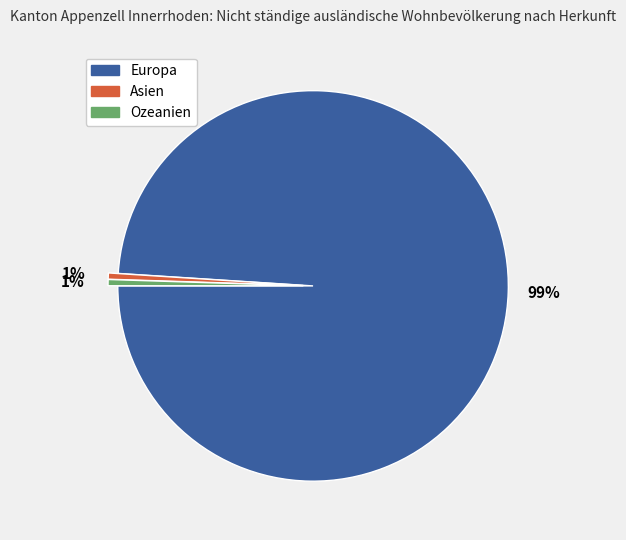

How many segments does this pie chart have?

3